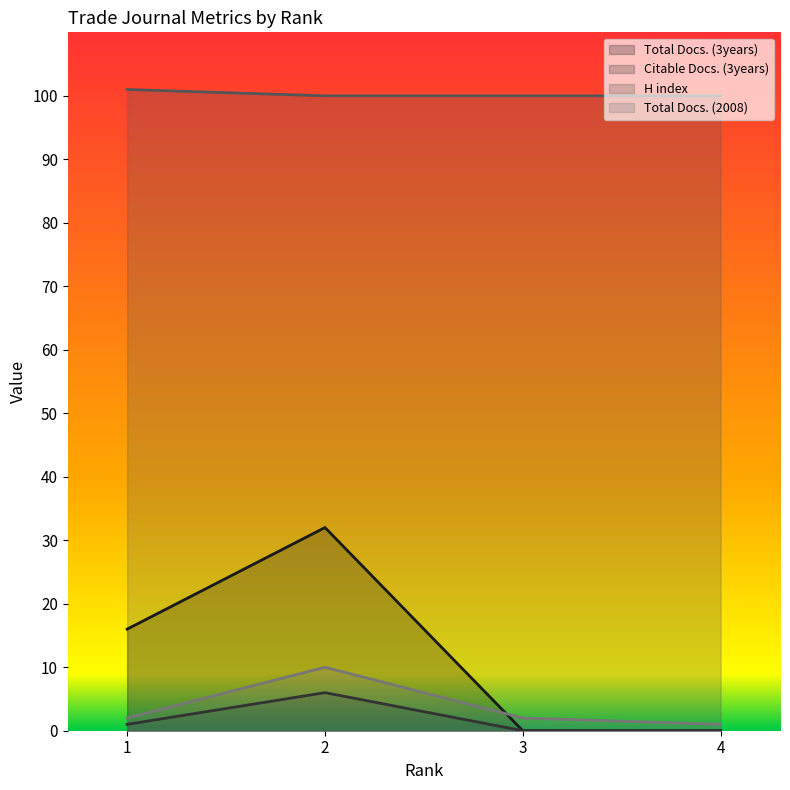

Which category has the lowest value in the H index series?

2